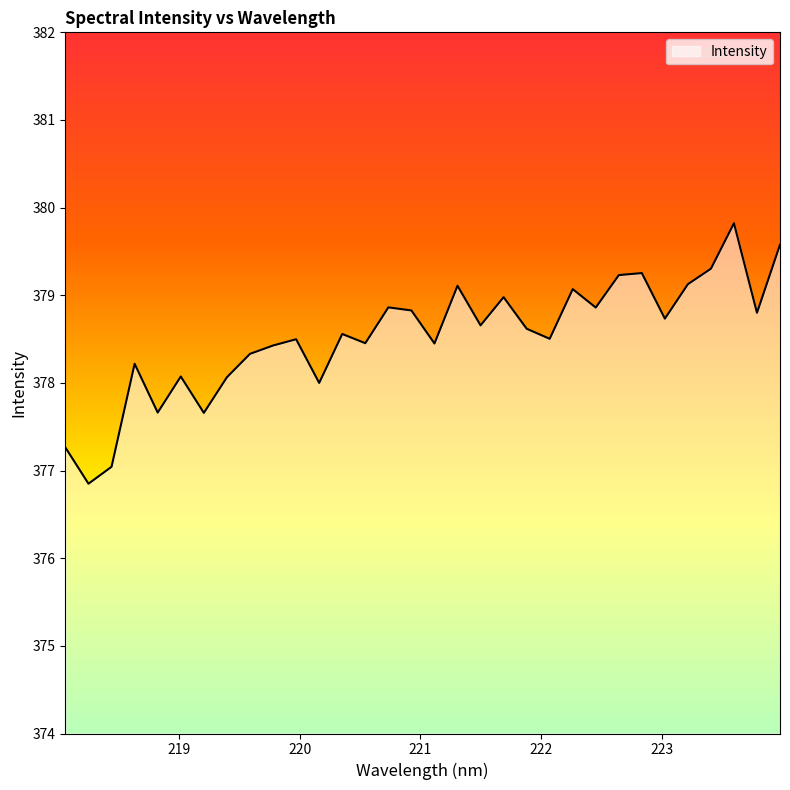

What is the minimum value shown in the chart?

376.9